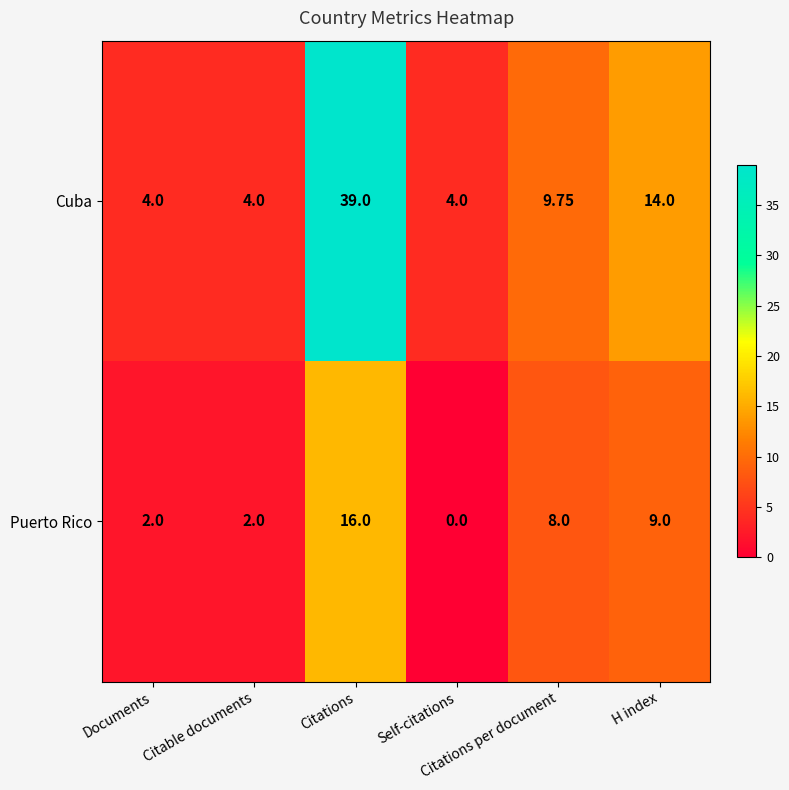

Which series has the largest total across all categories?

Cuba